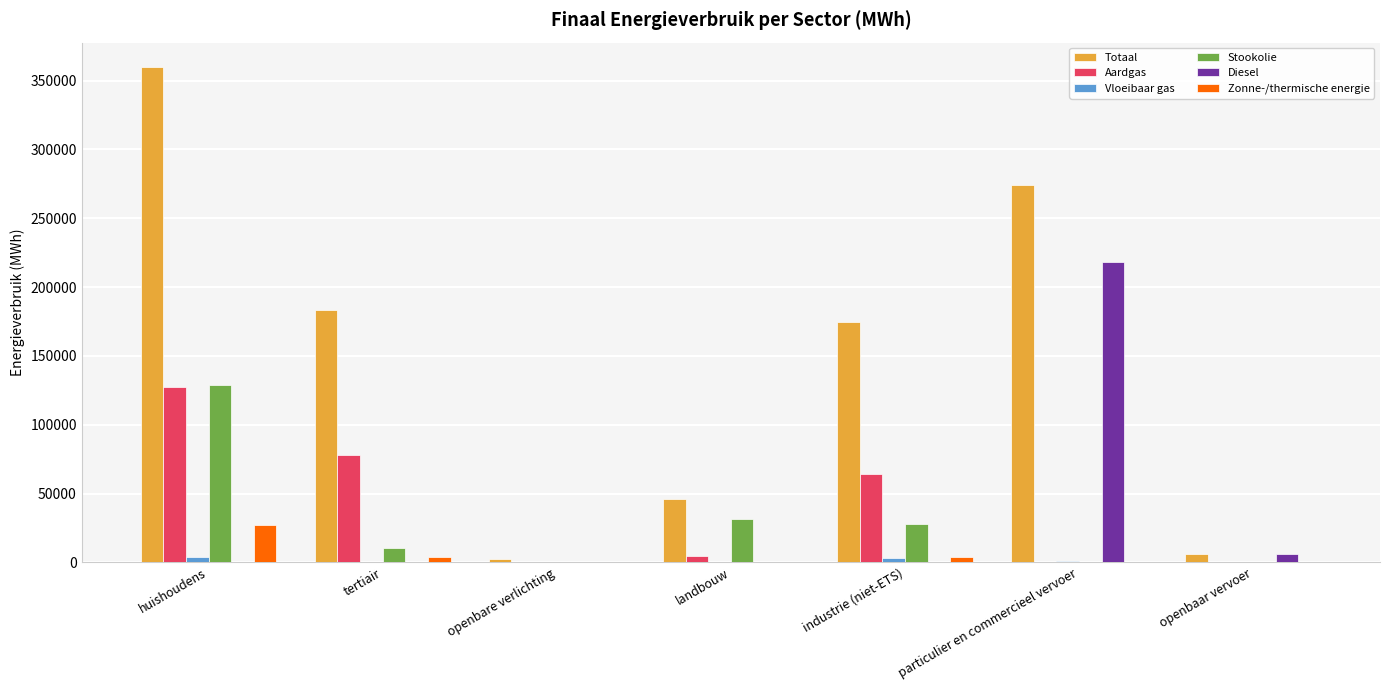

Is it true that Stookolie equals 27785.1 at industrie (niet-ETS)?

True